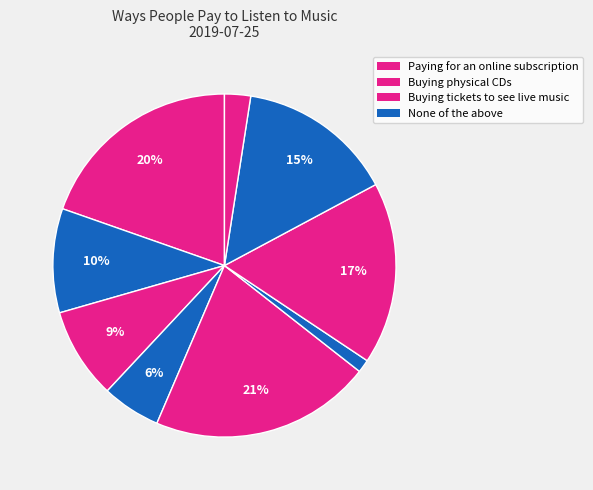

How many slices are in this pie chart?

9